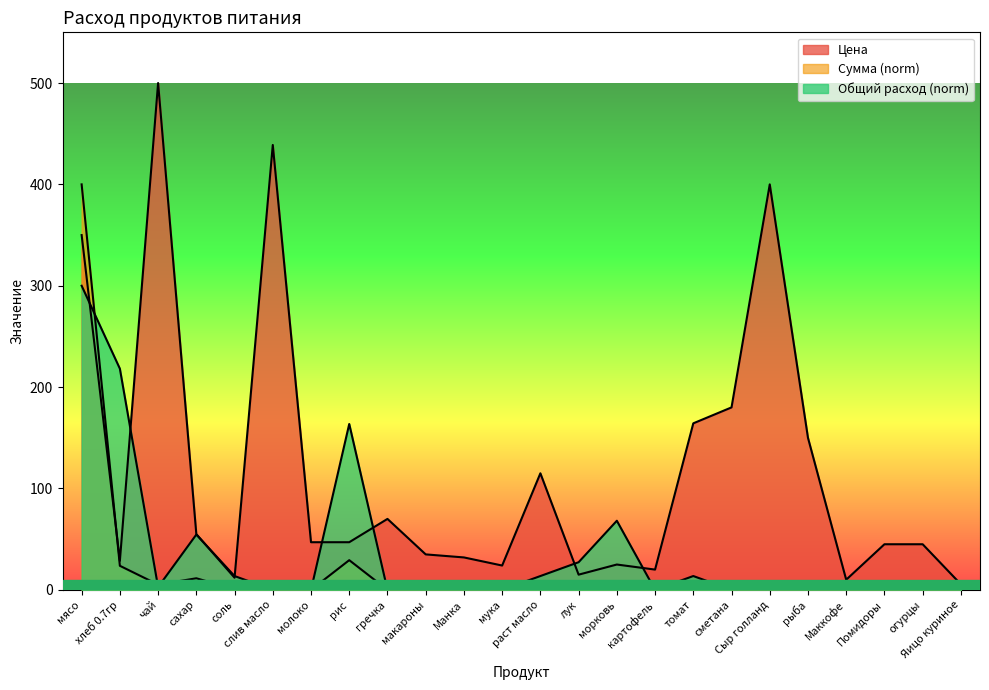

Between Маккофе and сметана, which is larger?

сметана